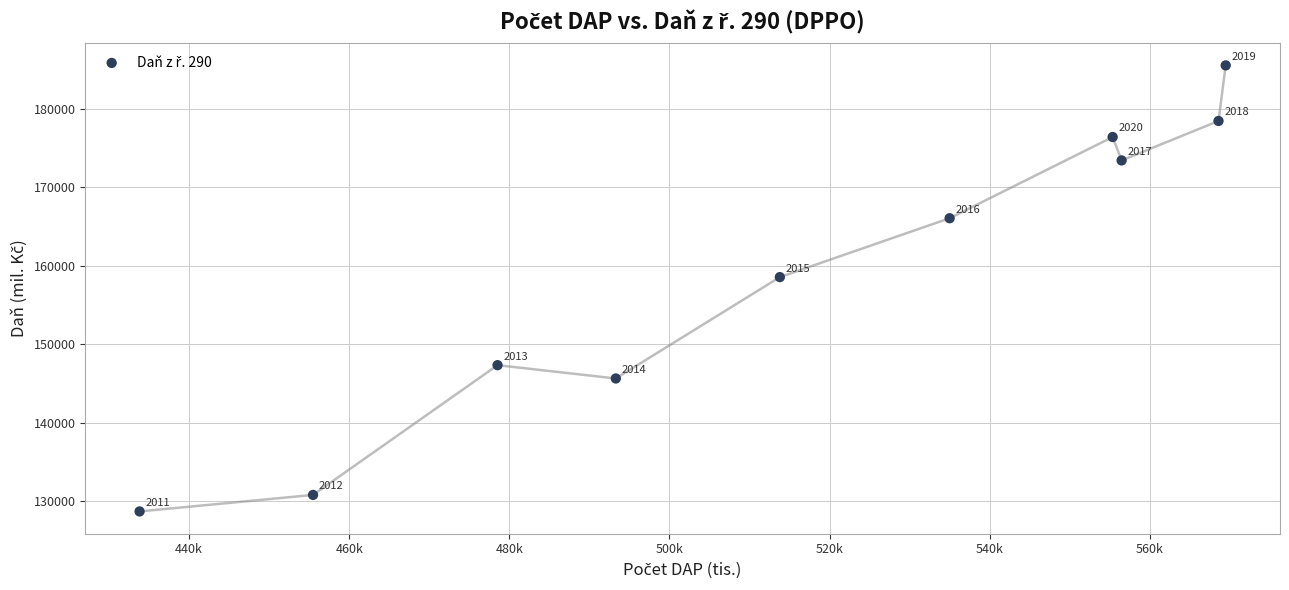

What is the average X value?

515976.4